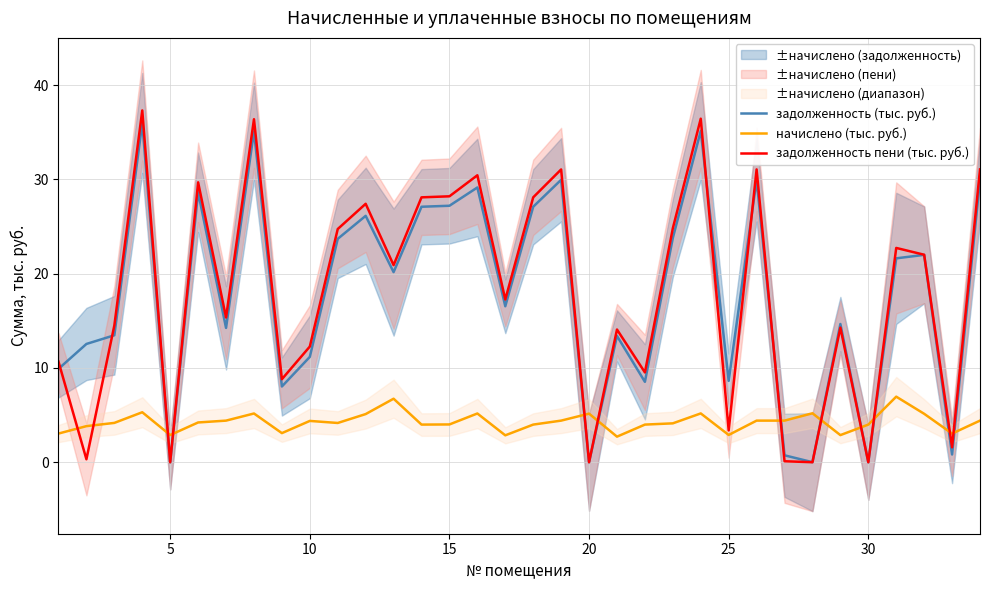

What is the maximum value for задолженность пени (тыс. руб.)?

37.3